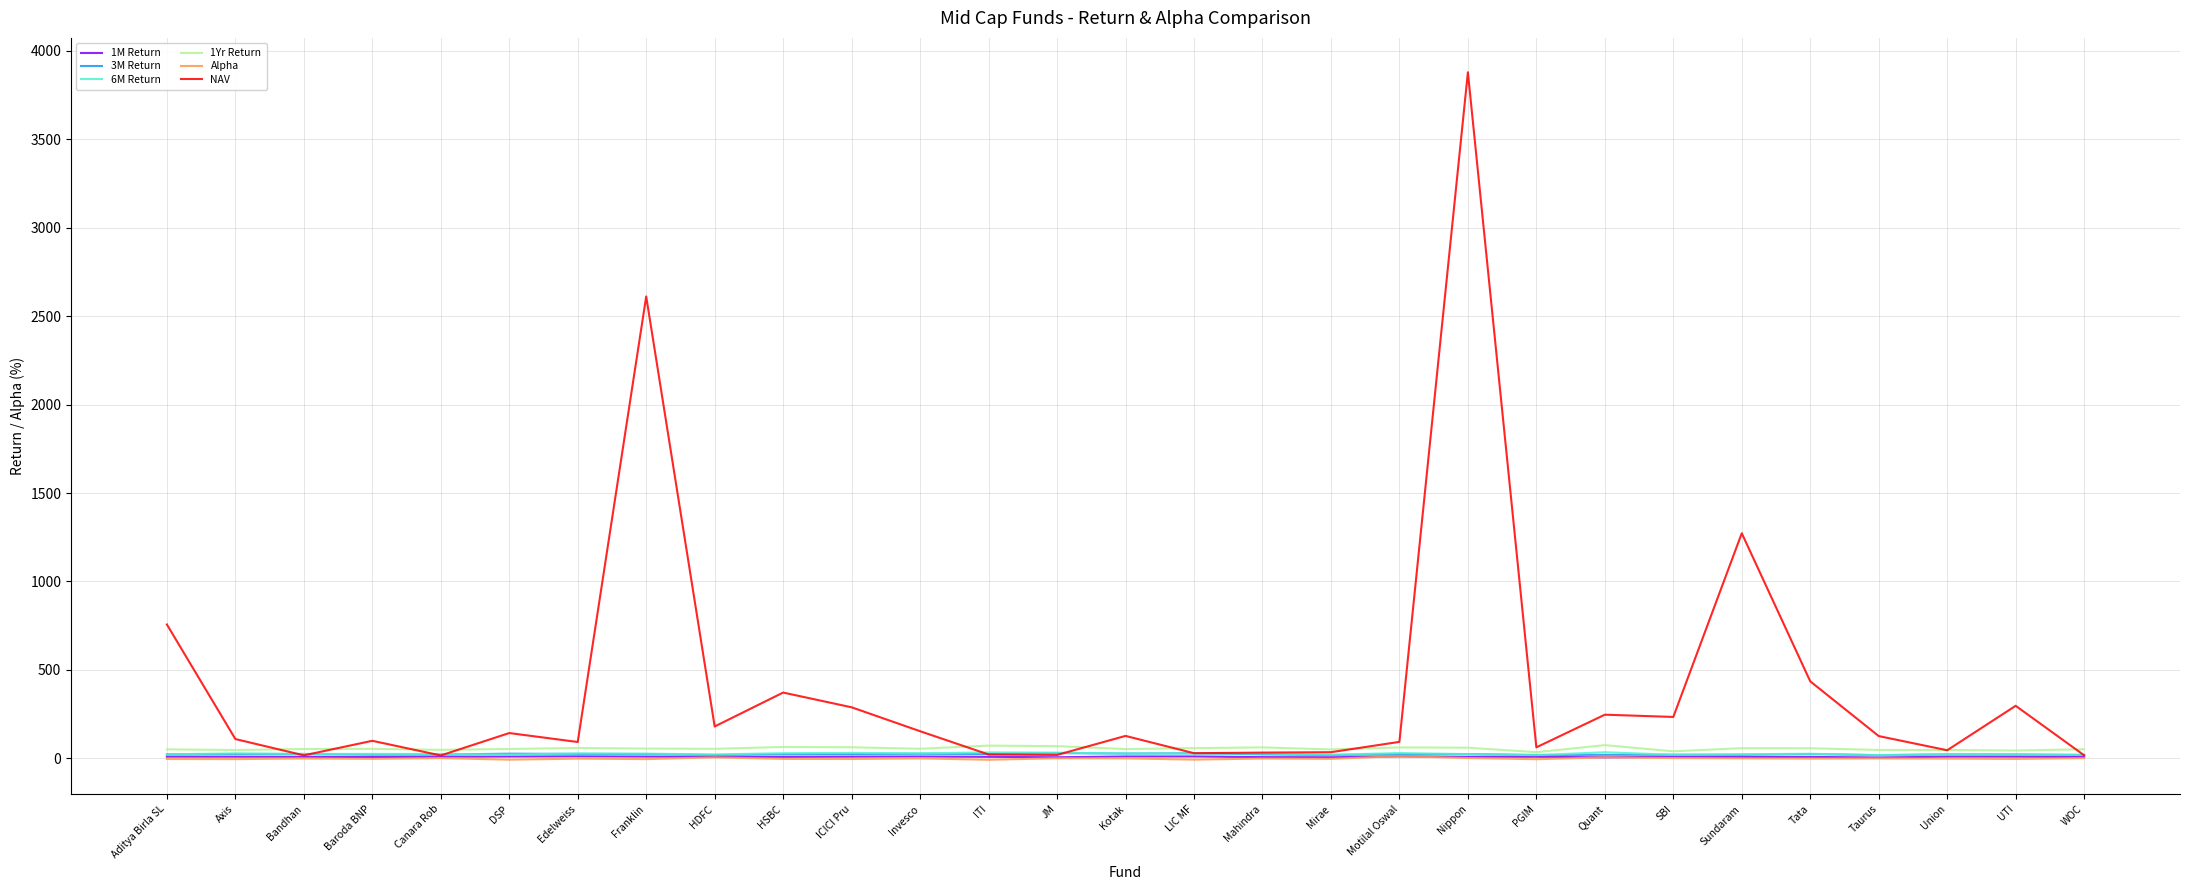

How many values in the 1M Return series exceed 8?

20